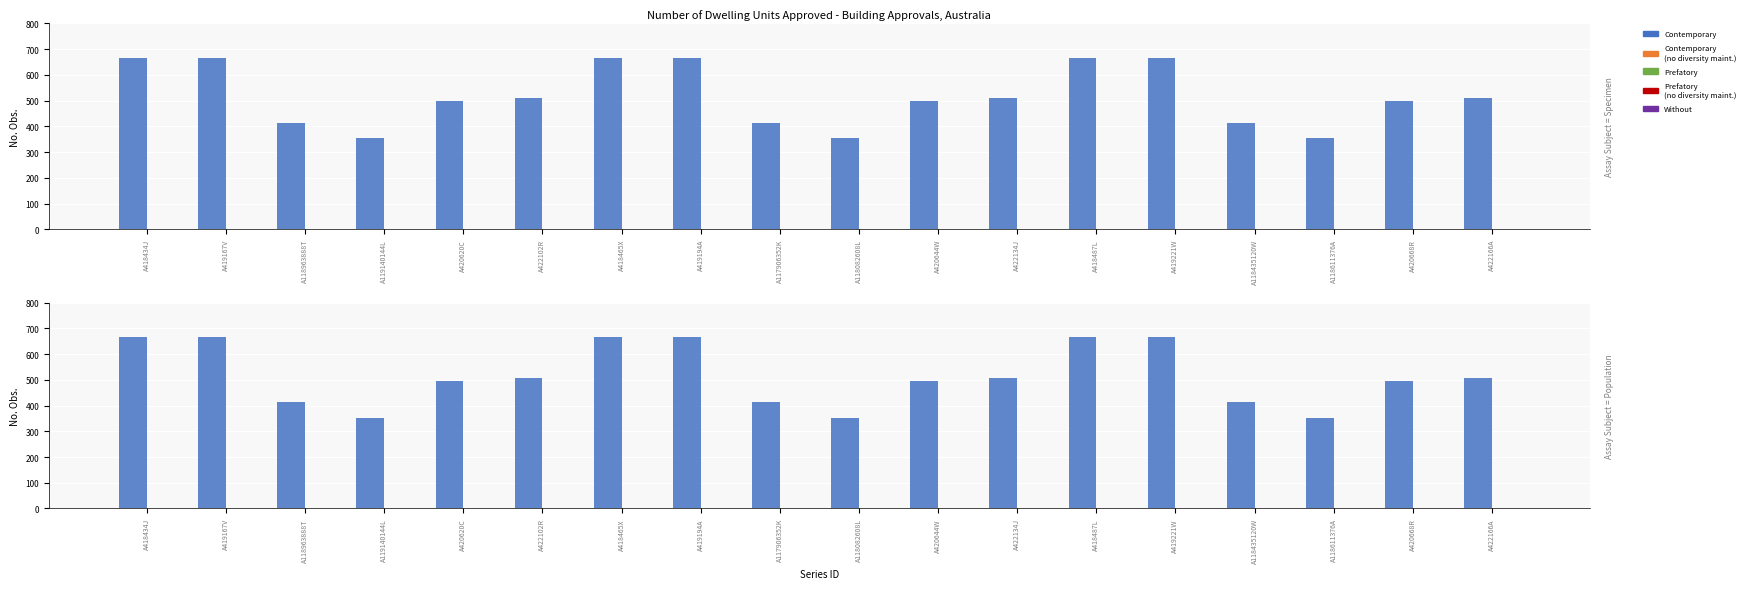

What is the maximum value for Series Start (No. Obs.)?

665